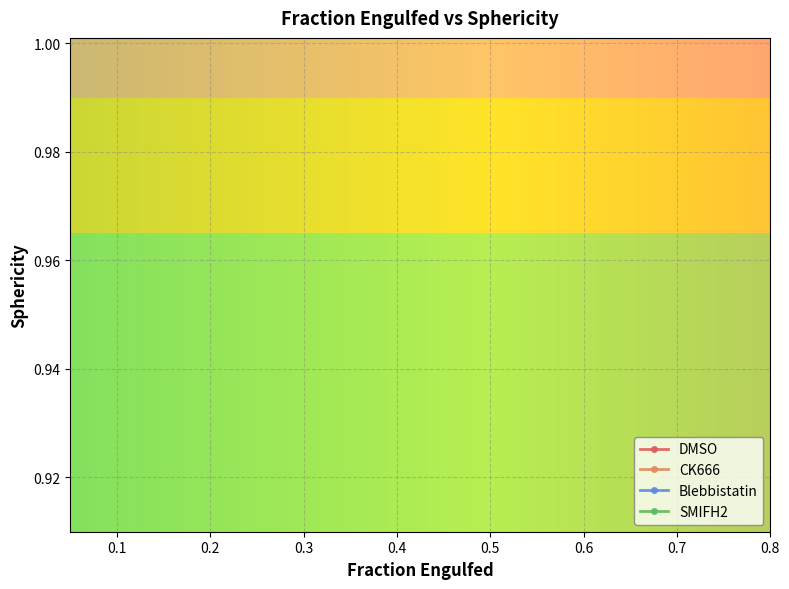

At how many categories does at least one series exceed 0?

39